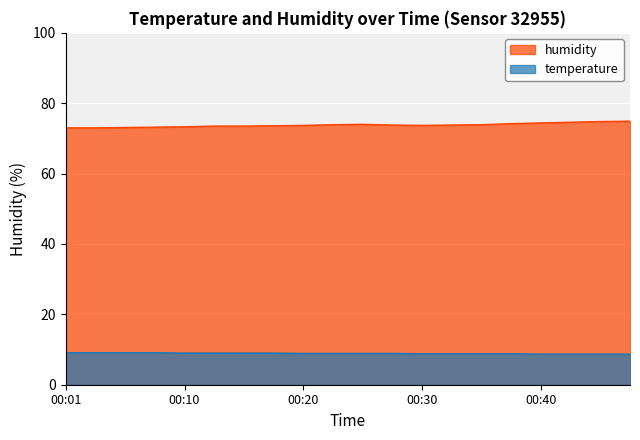

What is the spread (max minus min) of values at 00:45?

66.1